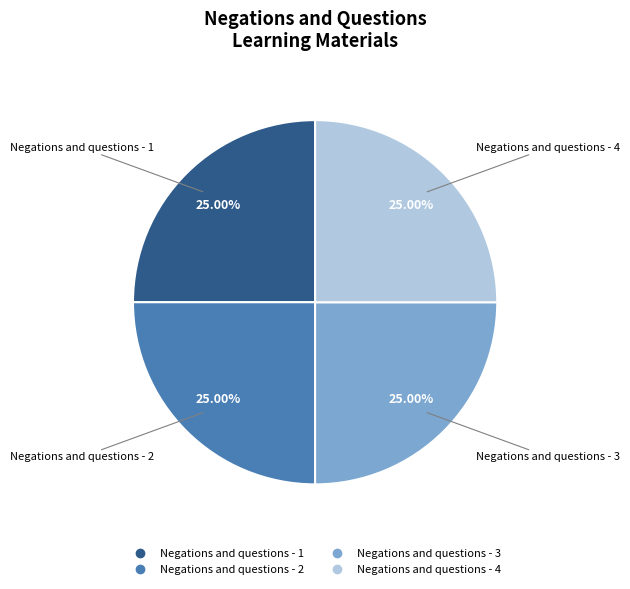

Count the number of slices in the pie.

4